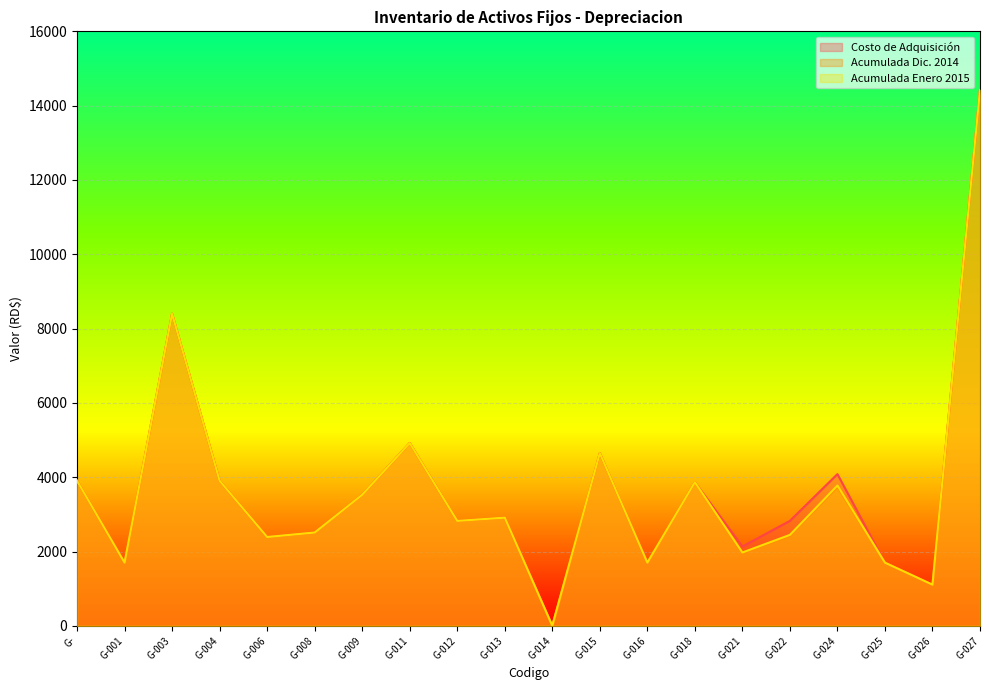

True or false: Acumulada Enero 2015 and Acumulada Dic. 2014 cross at least once.

False